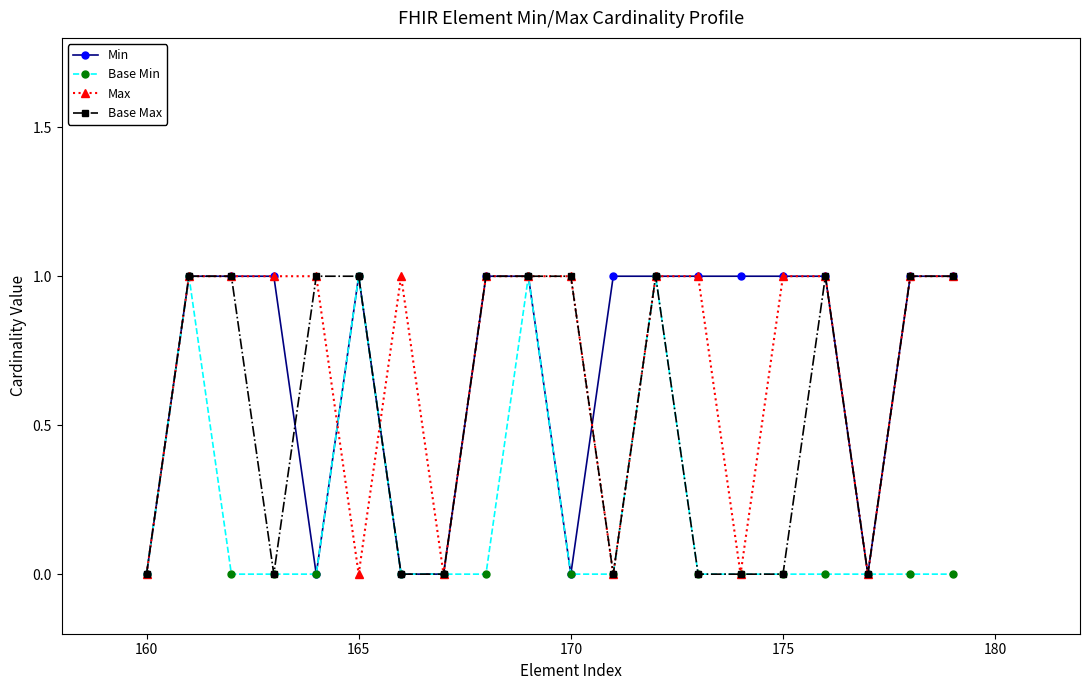

Count the number of categories in the chart.

20